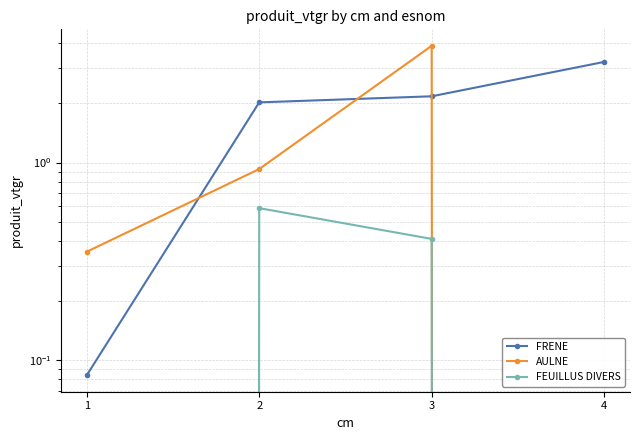

True or false: FEUILLUS DIVERS has a value of 0.4 at 4.

False